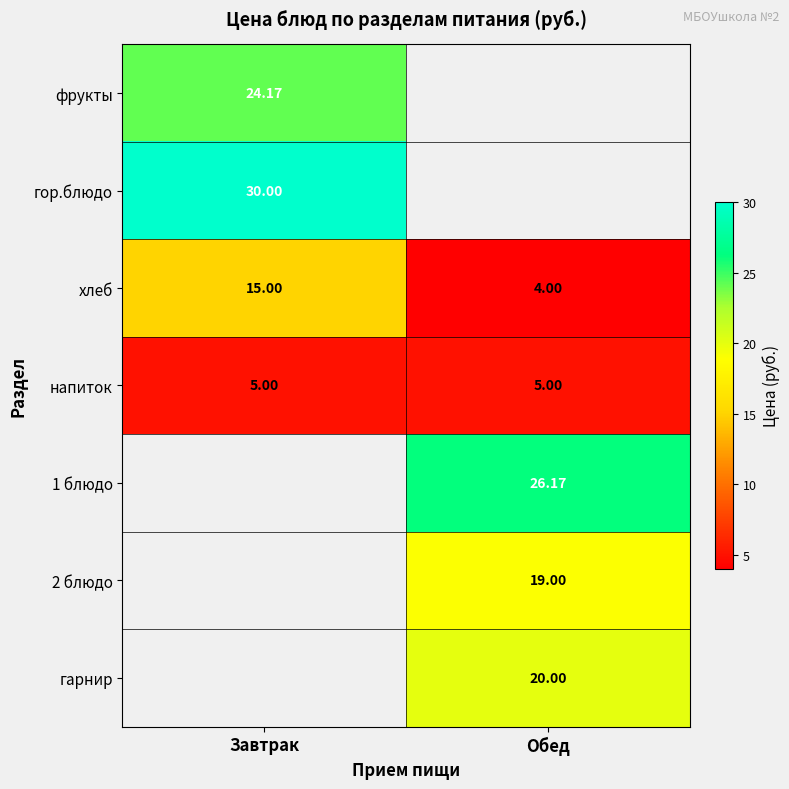

Is the value of гор.блюдо at Завтрак greater than the value of фрукты at Завтрак?

Yes